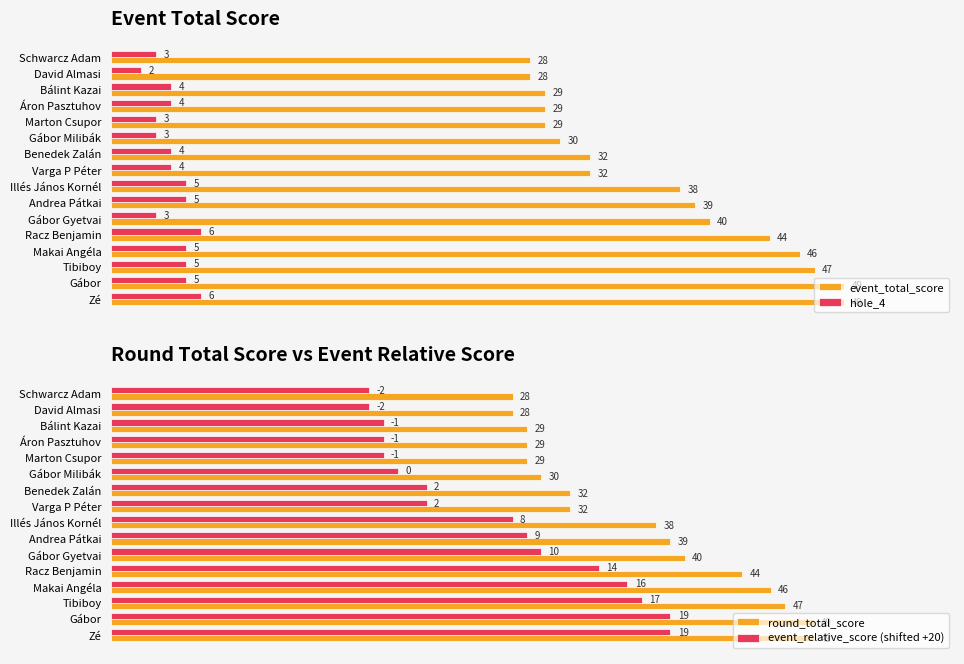

Are the bars horizontal?

Yes